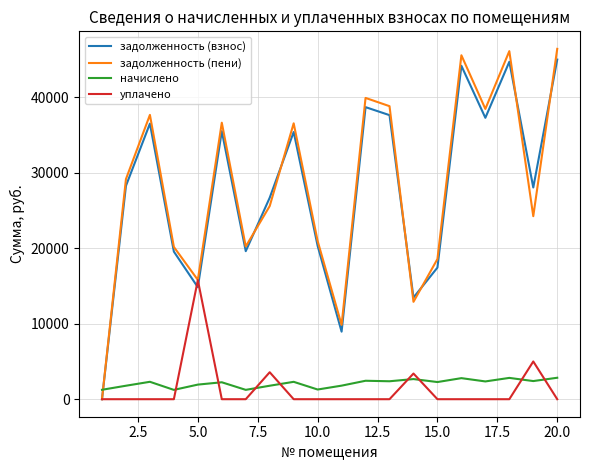

Does the chart have visible grid lines?

Yes